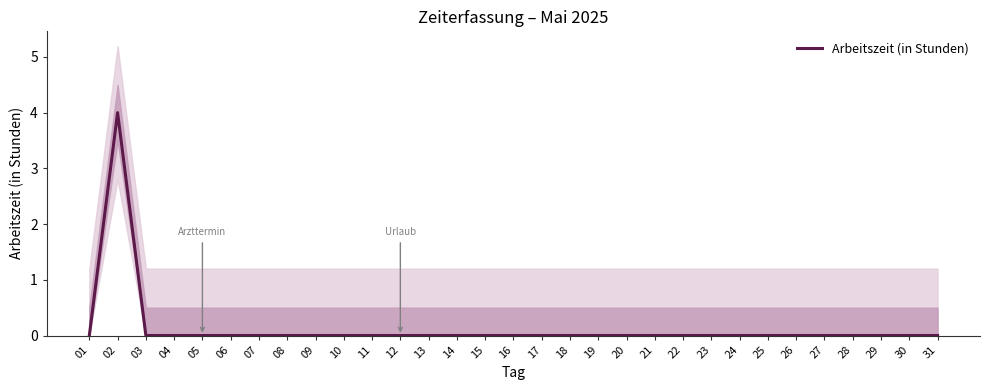

Count the number of values greater than 0.

1